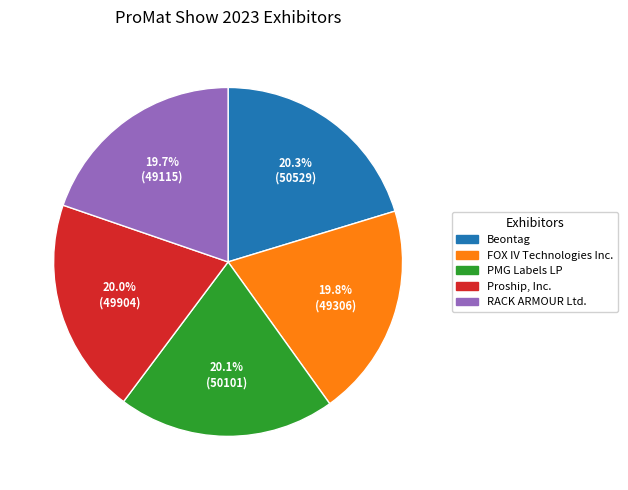

Is it true that Beontag is 34% of the pie?

False